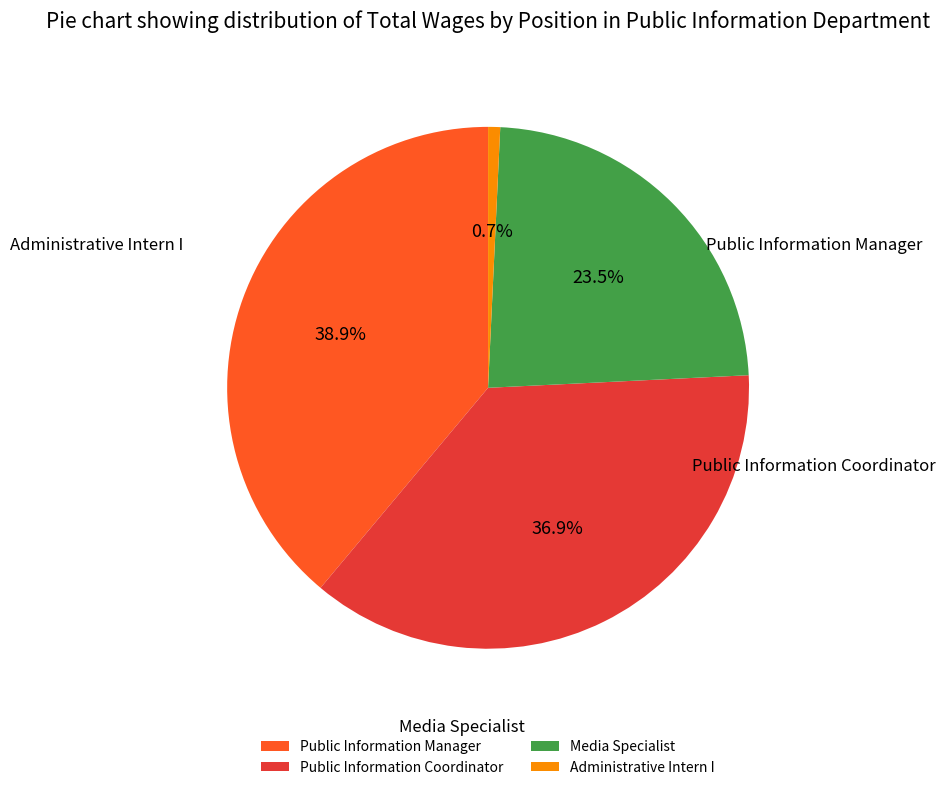

To the nearest percent, what portion does Public Information Coordinator represent?

37%